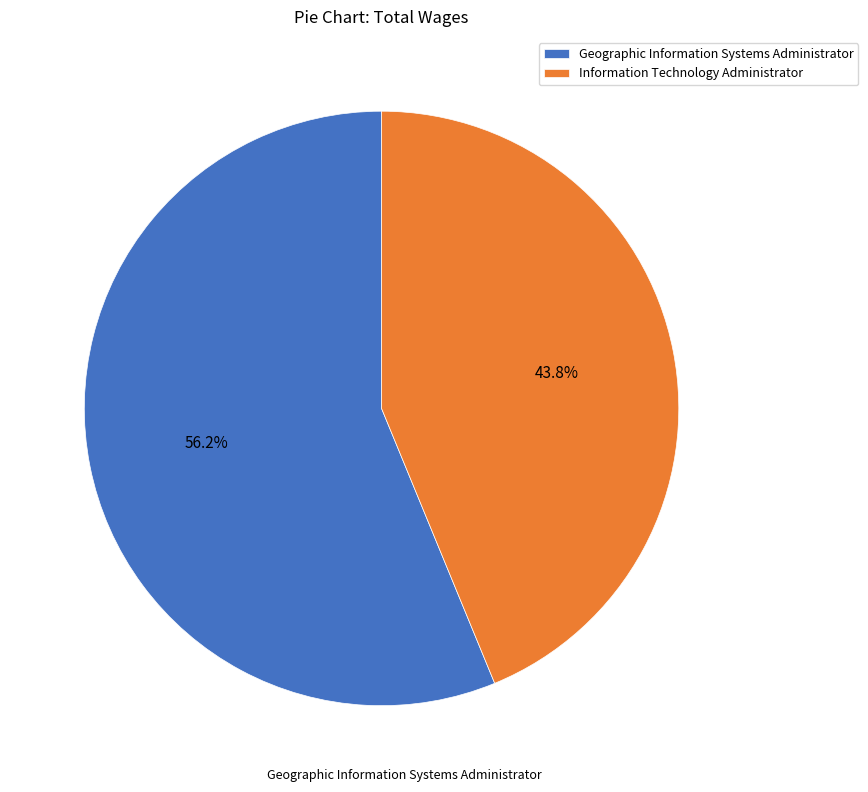

Count the number of slices in the pie.

2